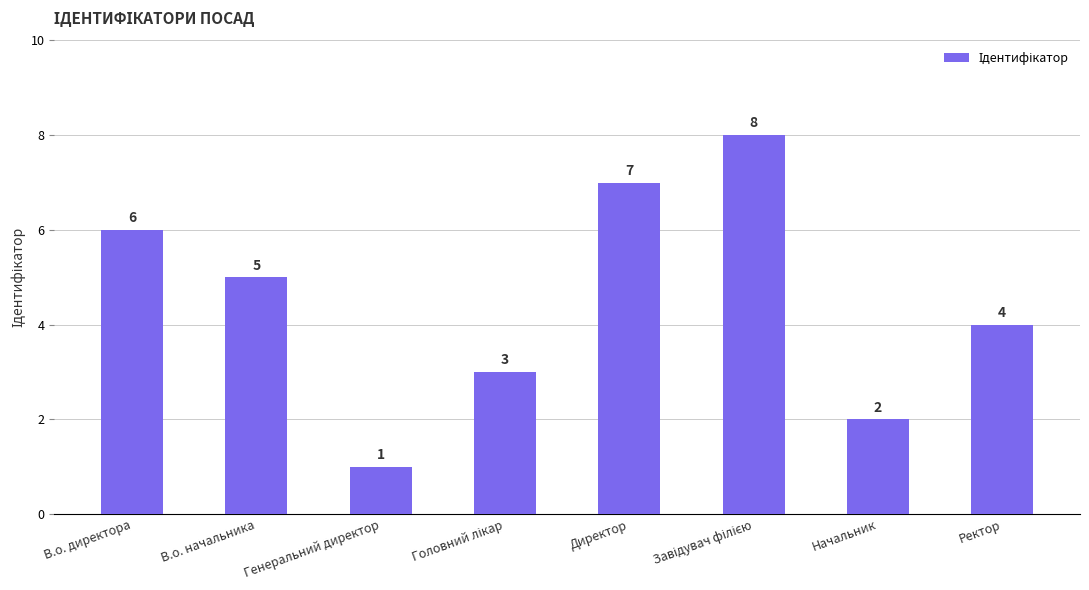

What is the change in value from В.о. начальника to Начальник?

-3